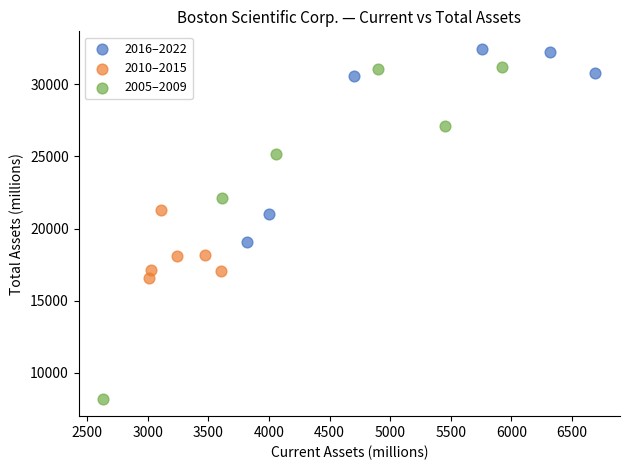

Which series has the widest spread of Y values?

2005–2009